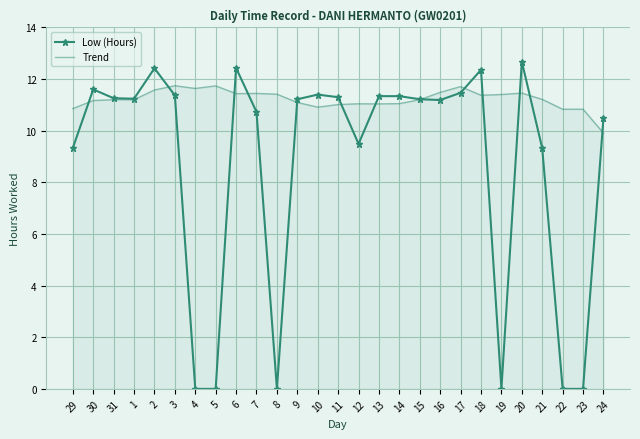

True or false: Trend has a value of 18.8 at 30.

False